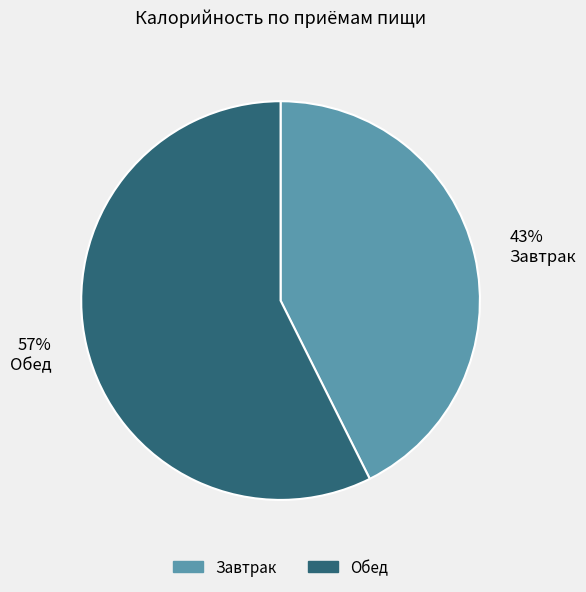

Is there any slice that represents more than half of the pie?

Yes